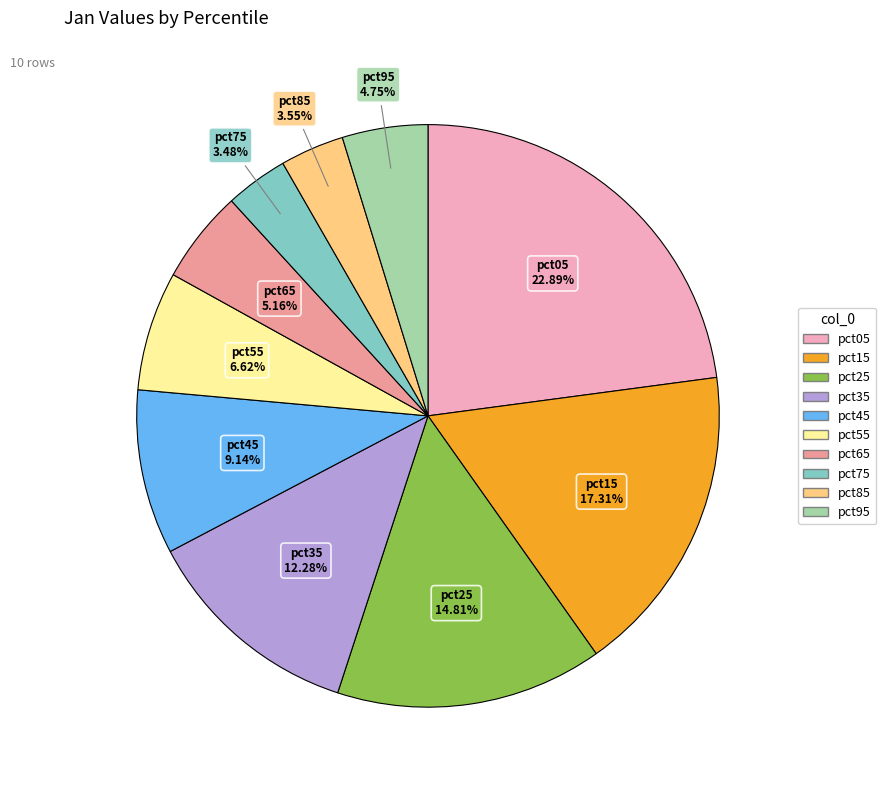

Is pct35 the majority of the pie?

No